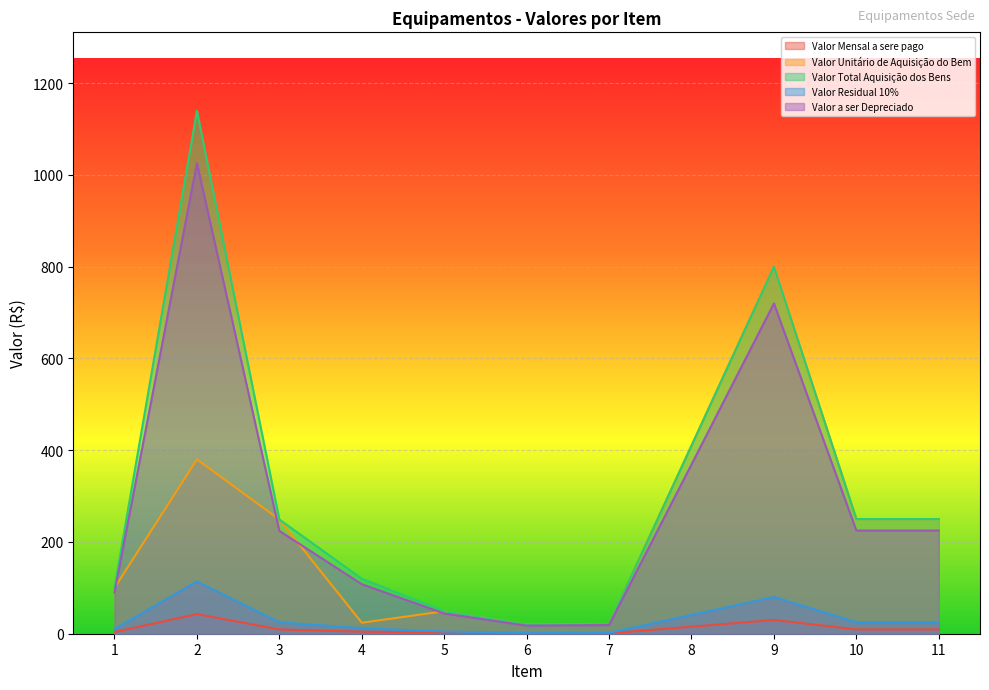

How many categories are shown in the chart?

11